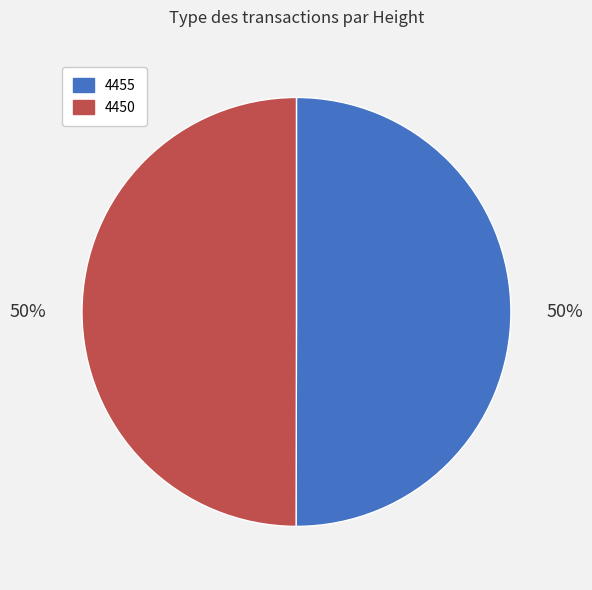

Is it true that 4450 is 50% of the pie?

True